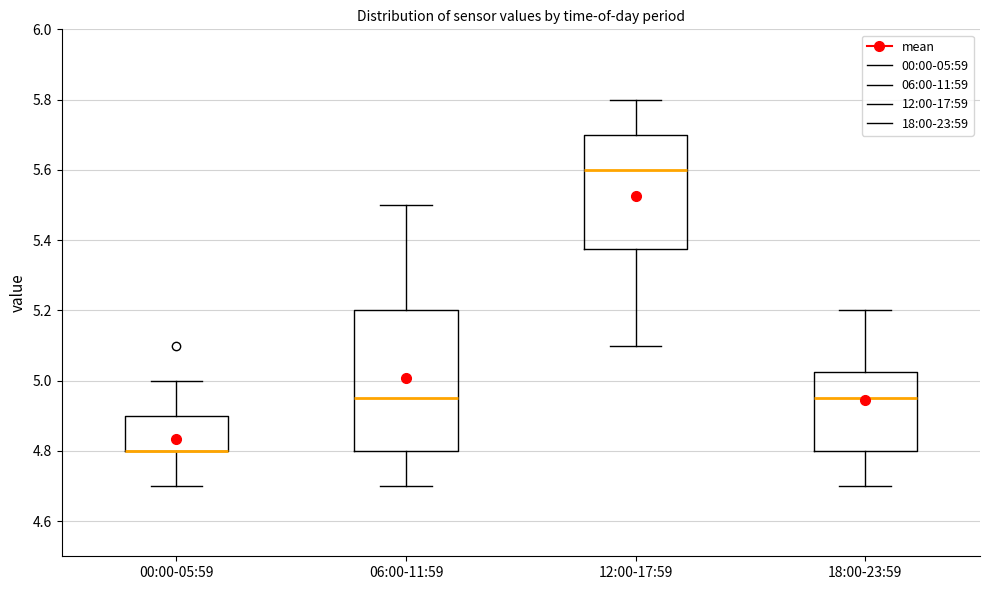

Reading left to right, read every box against the y-axis: the position of its median line, the range the box covers, and the ends of its whiskers. The values are not printed on the chart, so give them approximately, as read against the axis.

00:00-05:59: median 4.80 (drawn on the box's lower edge), box 4.80 to 4.90, whiskers 4.70 to 5.00
06:00-11:59: median 4.96, box 4.80 to 5.20, whiskers 4.70 to 5.50
12:00-17:59: median 5.60, box 5.38 to 5.70, whiskers 5.10 to 5.80
18:00-23:59: median 4.96, box 4.80 to 5.02, whiskers 4.70 to 5.20